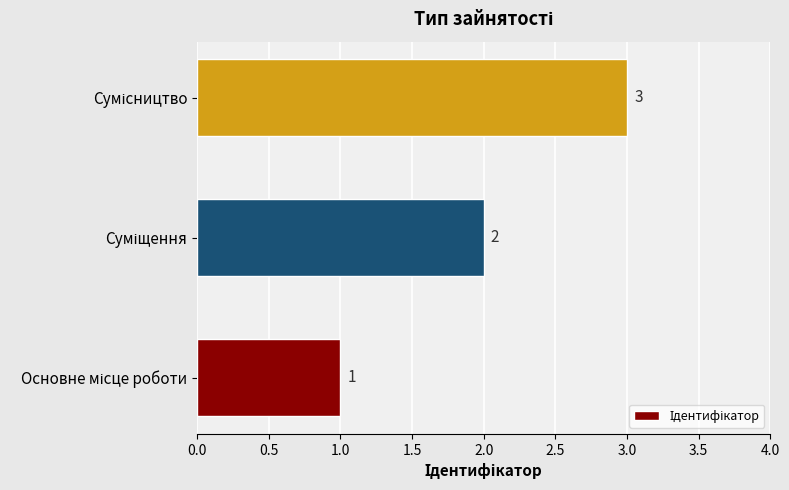

How many values are between 1 and 3?

3